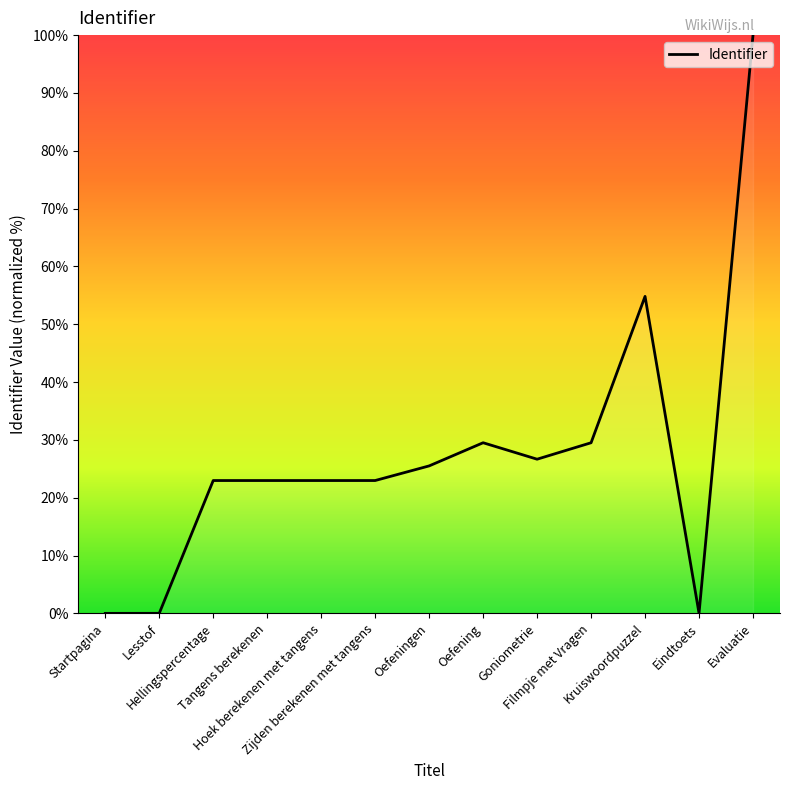

What is the greatest value displayed?

100.0